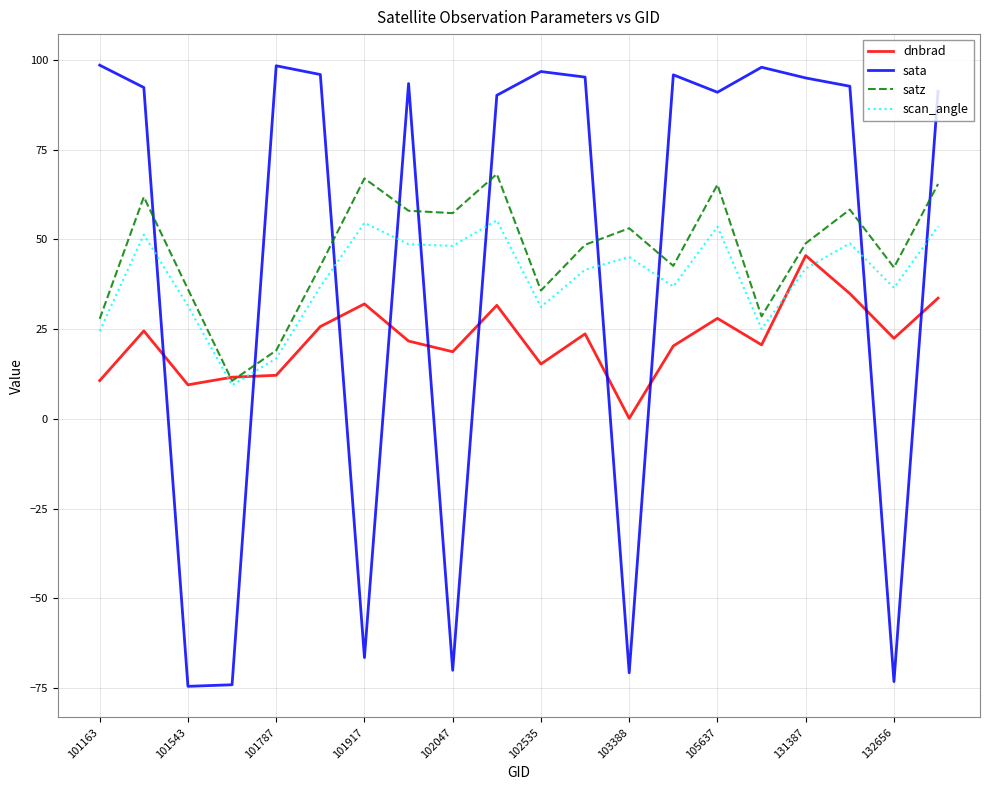

What are all the series names shown in the legend?

dnbrad, sata, satz, scan_angle